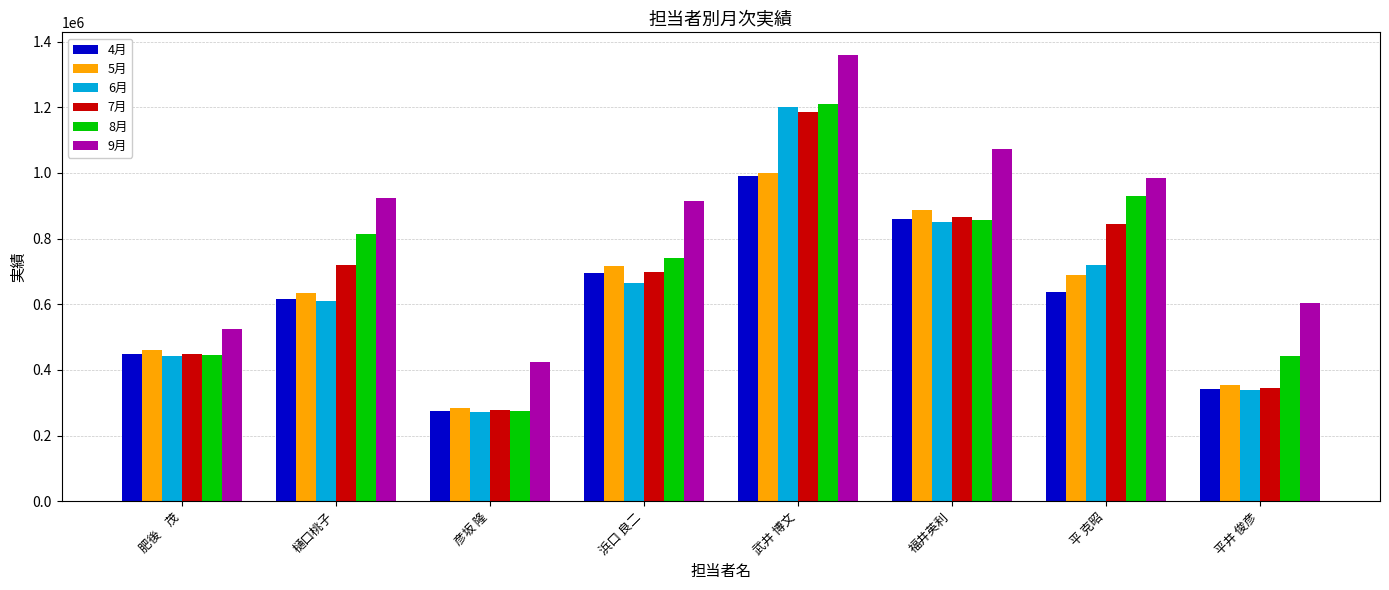

Rank the categories by 6月 value from lowest to highest.

彦坂 隆, 平井 俊彦, 肥後　茂, 樋口桃子, 浜口 良二, 平 克昭, 福井英利, 武井 博文